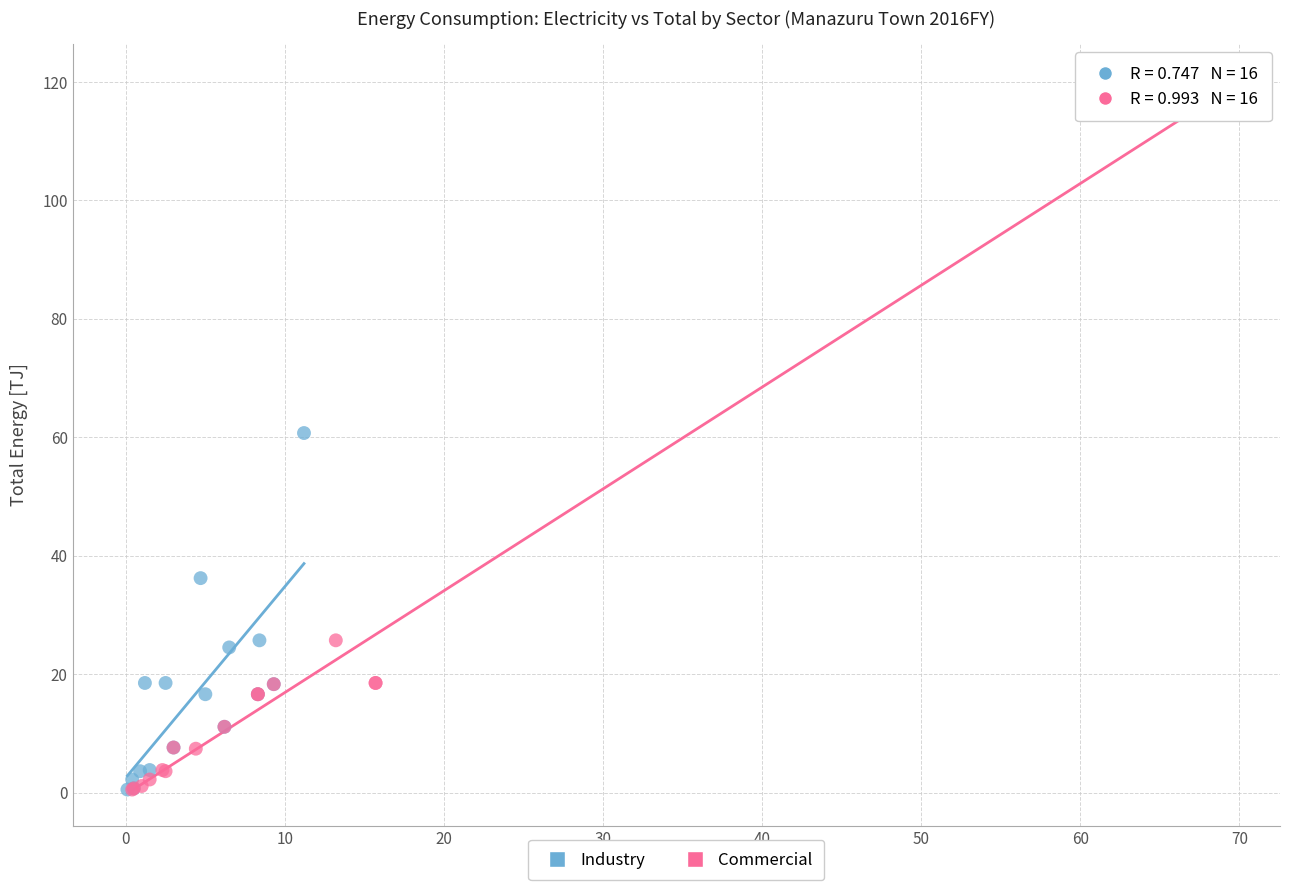

What are all the series names shown in the legend?

Industry, Commercial